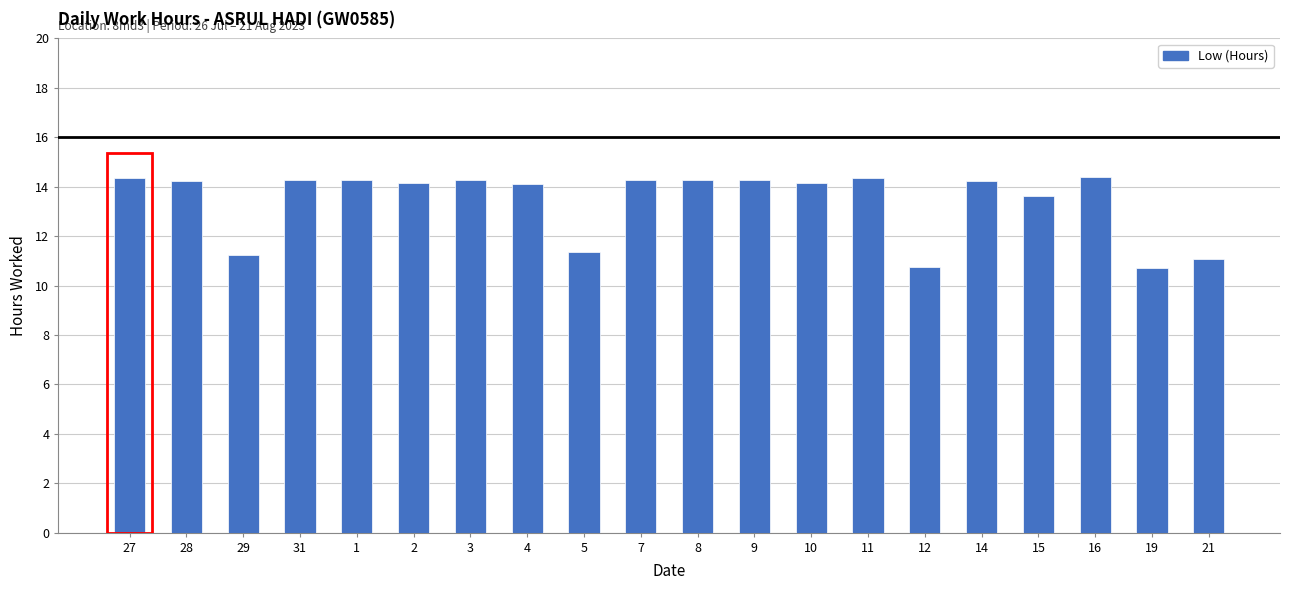

What is the value of the 2nd bar from the left?

14.2